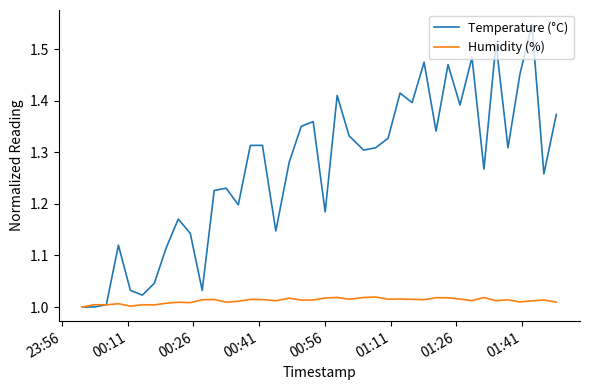

Which series ends up on top after the final intersection of Humidity (%) and Temperature (°C)?

Temperature (°C)